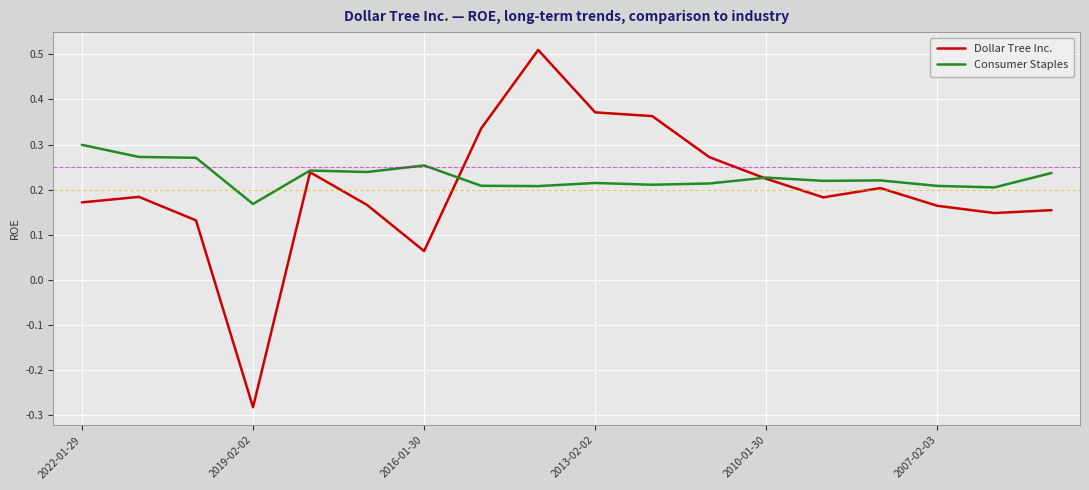

Rank the series by their maximum value, from lowest to highest.

Consumer Staples, Dollar Tree Inc.